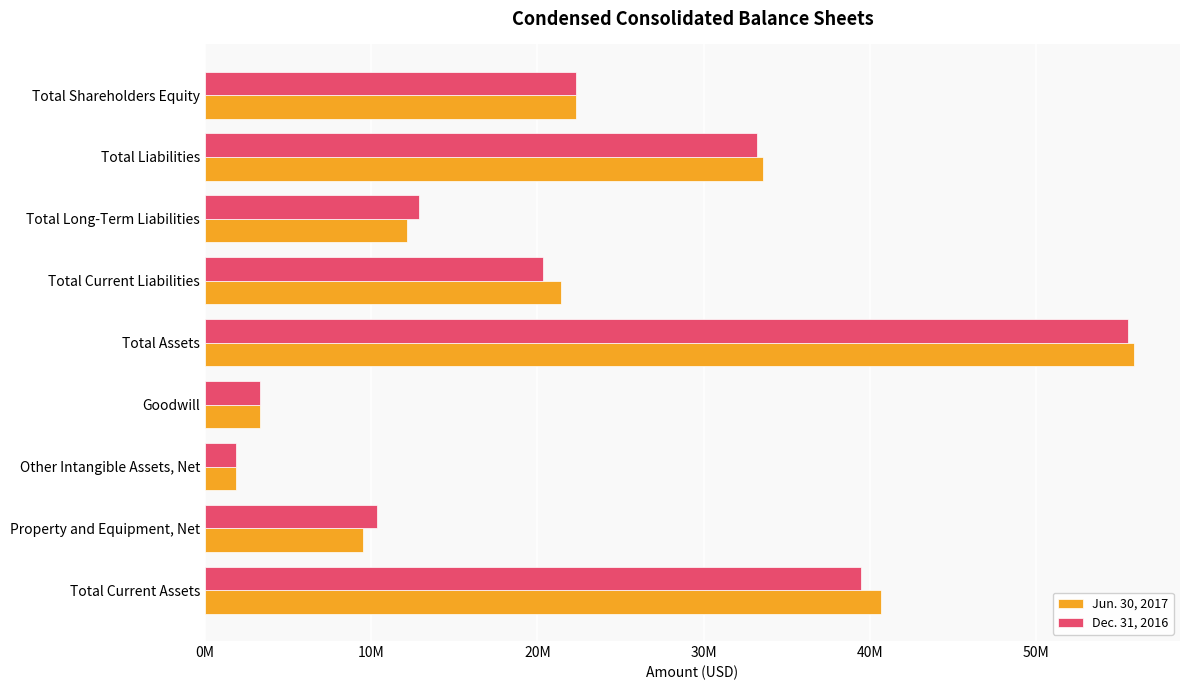

Rank the categories by Jun. 30, 2017 value from lowest to highest.

Other Intangible Assets, Net, Goodwill, Property and Equipment, Net, Total Long-Term Liabilities, Total Current Liabilities, Total Shareholders Equity, Total Liabilities, Total Current Assets, Total Assets